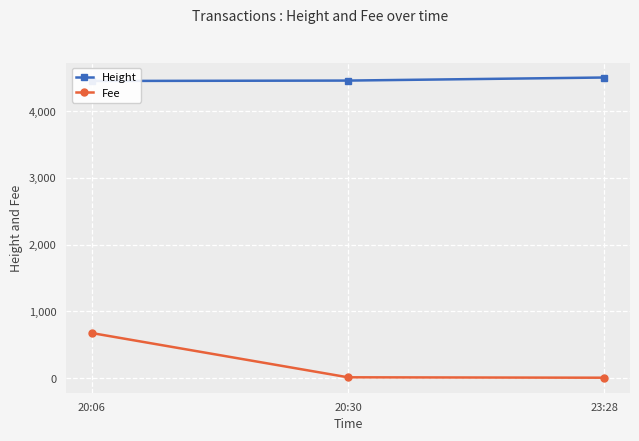

How many lines are shown in the chart?

2